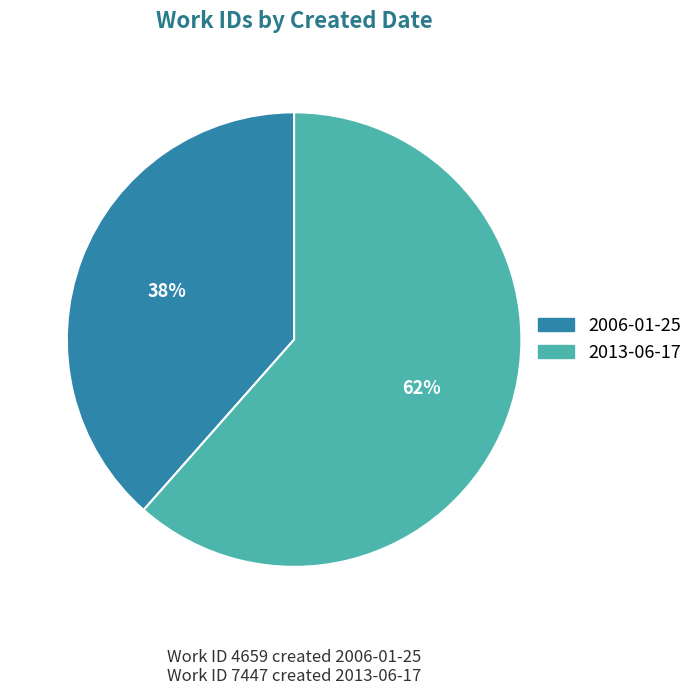

What percentage is the 2006-01-25 slice, to the nearest percent?

38%